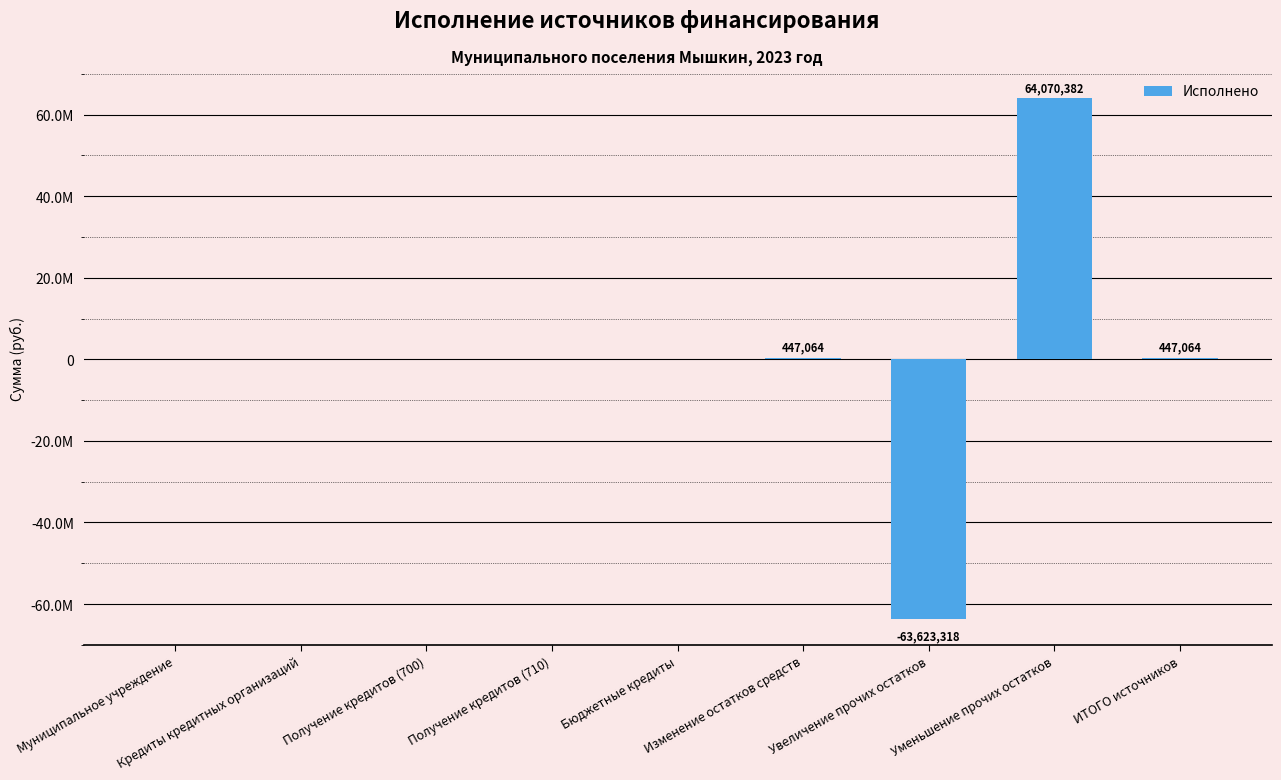

Rank the categories by value from lowest to highest.

Увеличение прочих остатков, Муниципальное учреждение, Кредиты кредитных организаций, Получение кредитов (700), Получение кредитов (710), Бюджетные кредиты, Изменение остатков средств, ИТОГО источников, Уменьшение прочих остатков